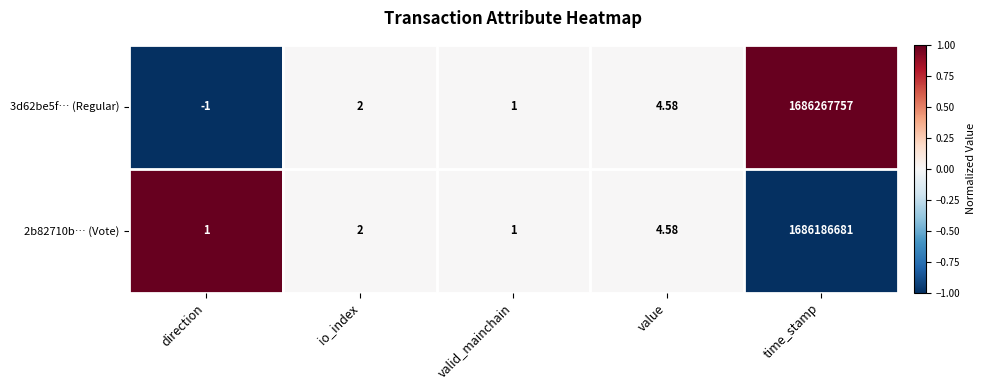

Between direction and io_index, which series saw the biggest shift?

3d62be5f… (Regular)